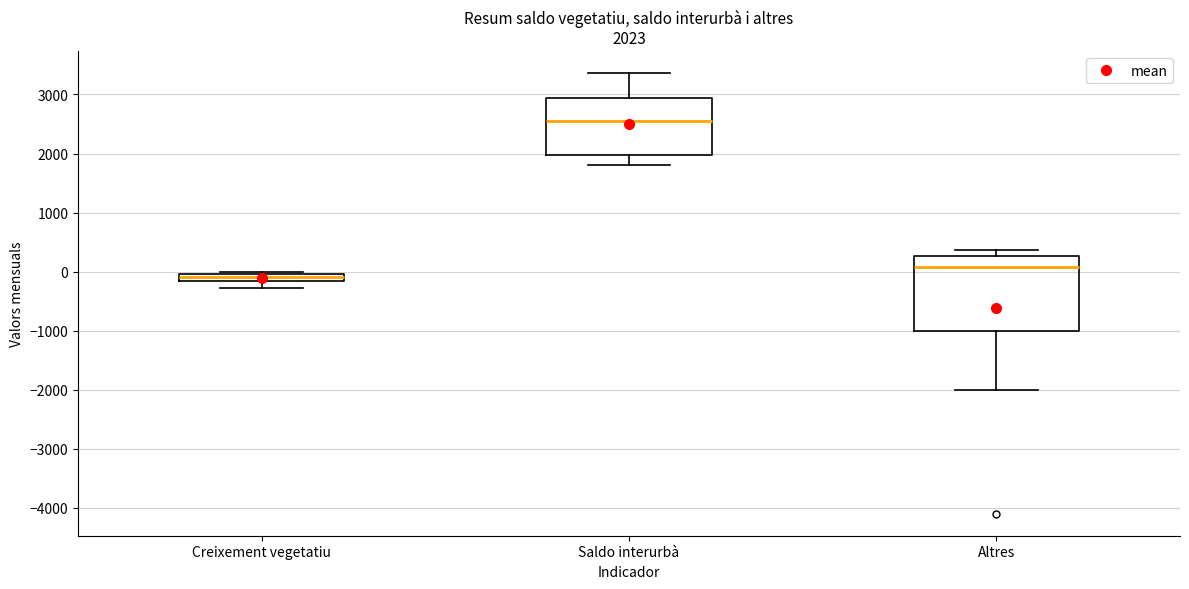

Which box has the lowest median line?

Creixement vegetatiu